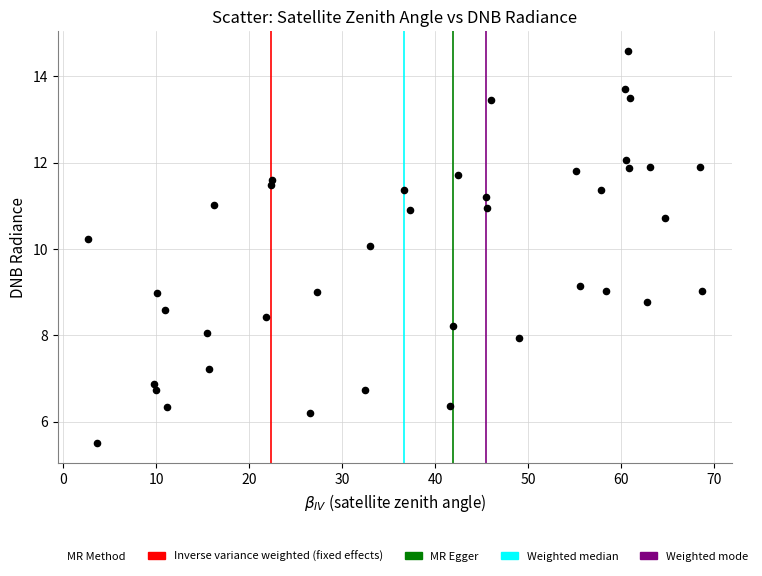

What is the range of Y values (max minus min)?

9.1